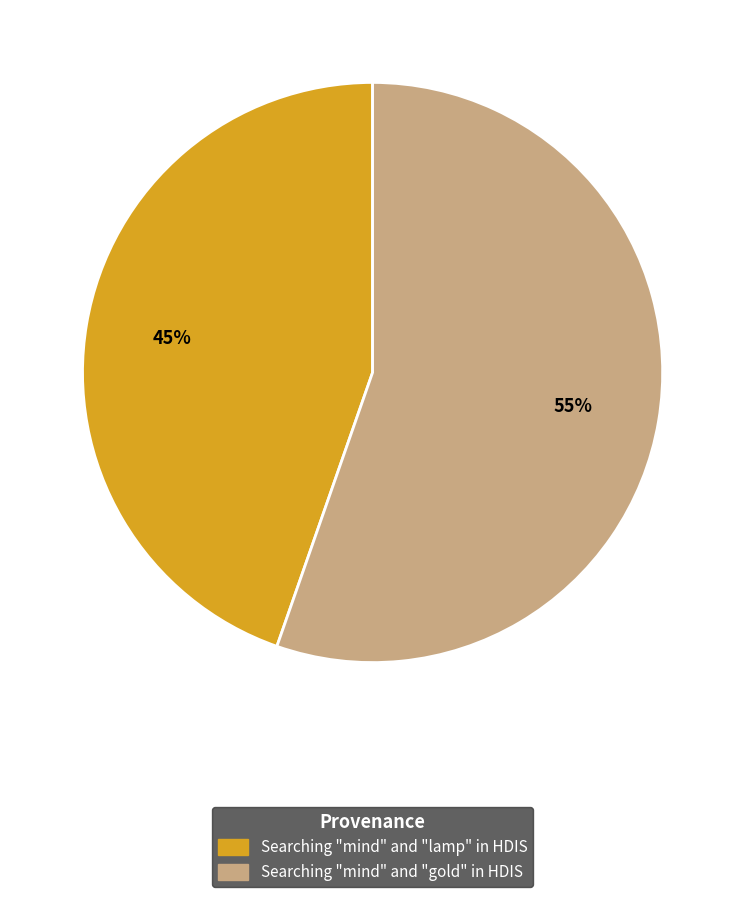

To the nearest percent, what portion does Searching "mind" and "lamp" in HDIS represent?

45%